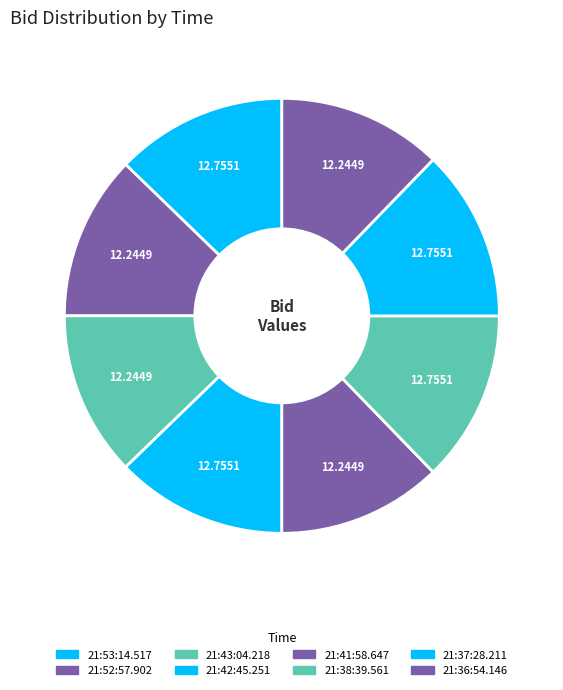

Which category has the smallest portion of the pie?

21:52:57.902